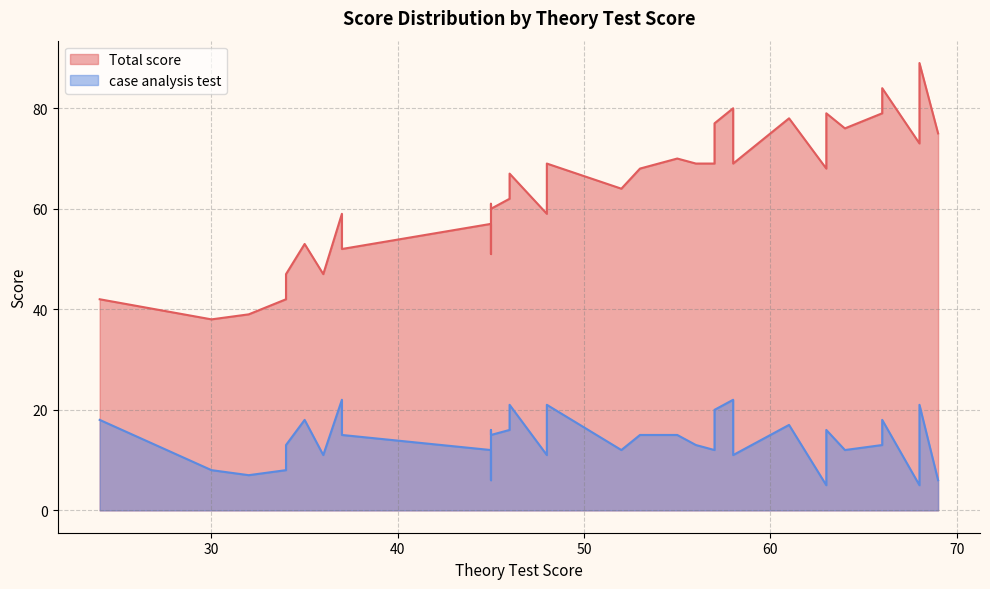

Which series changed the most between 19 and 29?

Total score